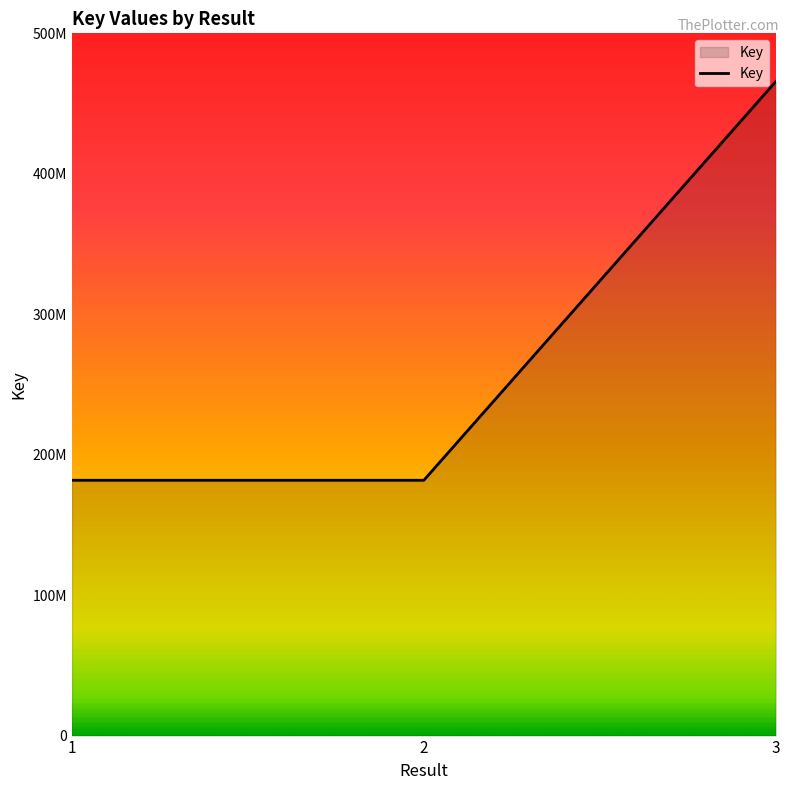

What is the minimum value shown in the chart?

181783133